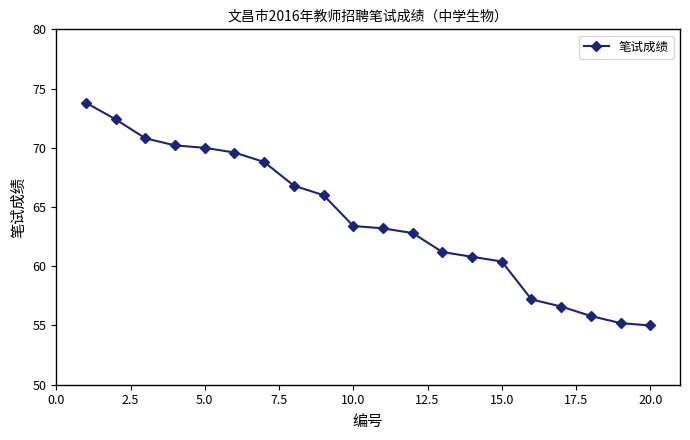

How many series are shown in this chart?

1